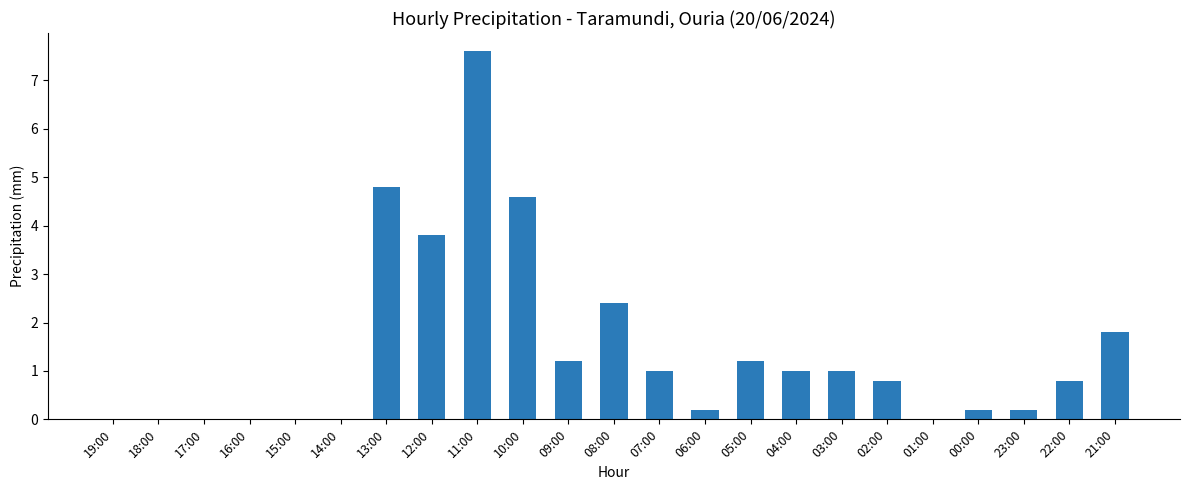

What is the change in value from 11:00 to 01:00?

-7.6